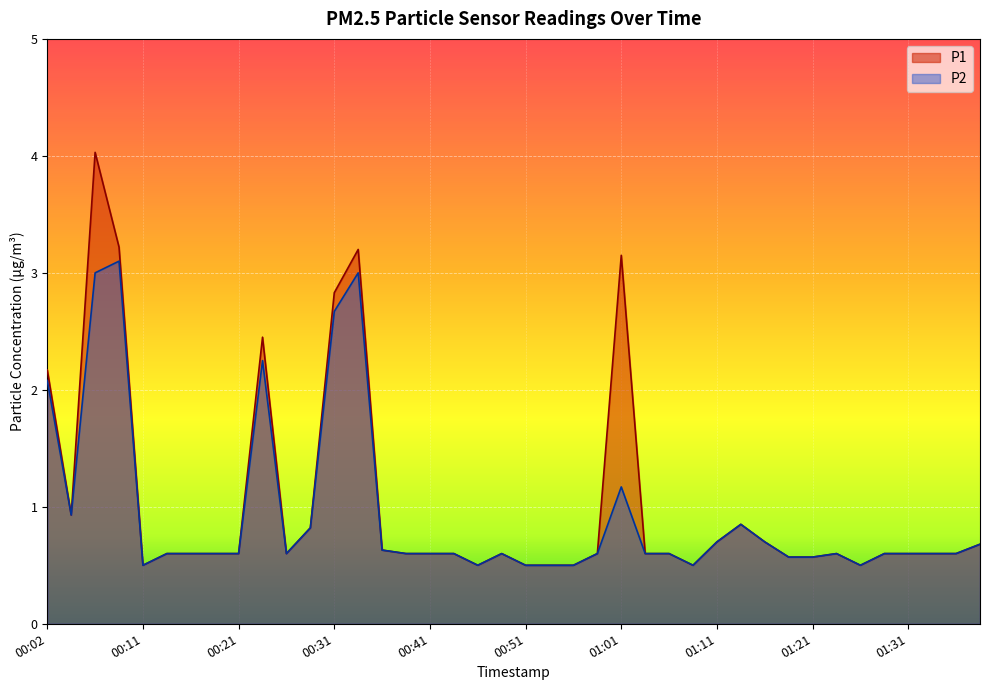

At which category does the chart reach its peak across all series?

00:06